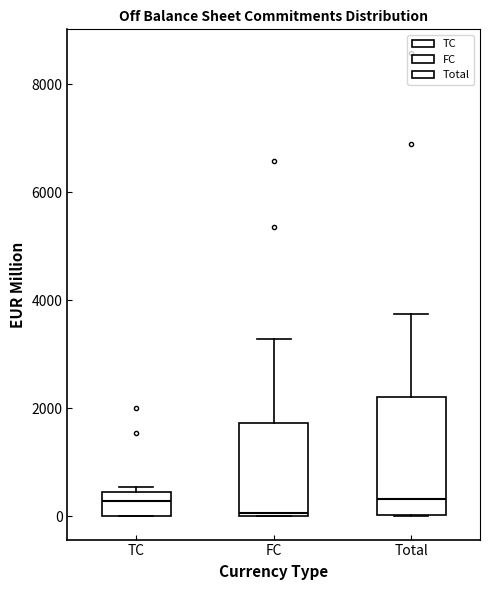

Which box is the tallest, from its lower edge to its upper edge?

Total